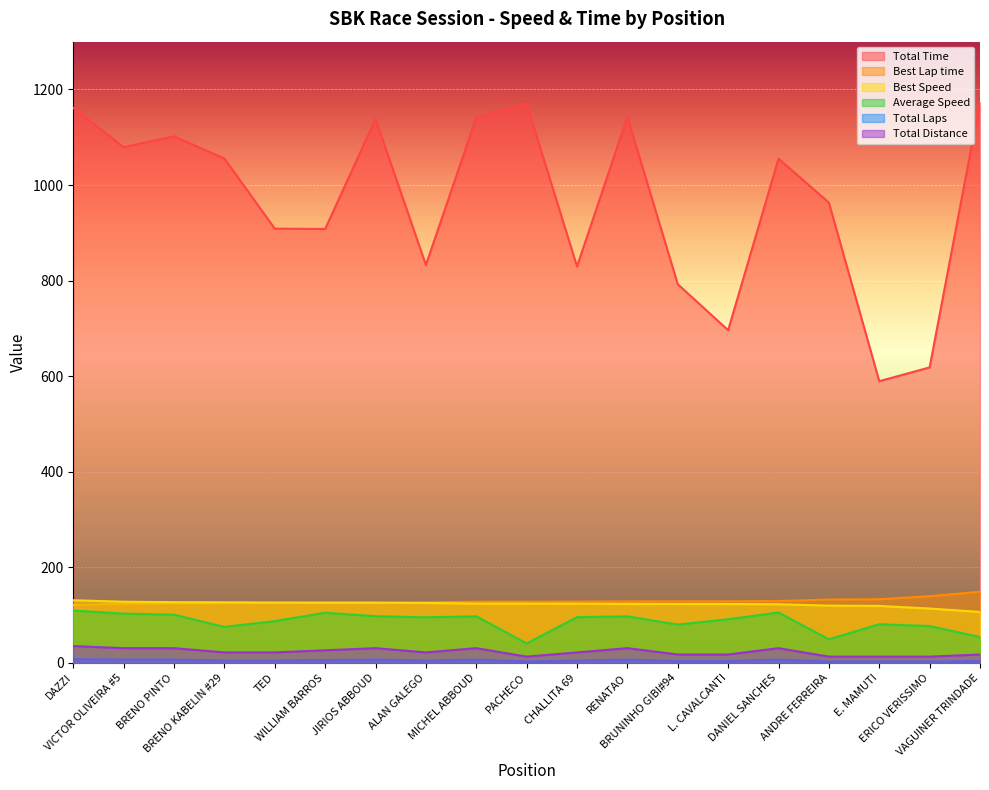

True or false: Average Speed has a value of 101.1 at BRENO PINTO.

True